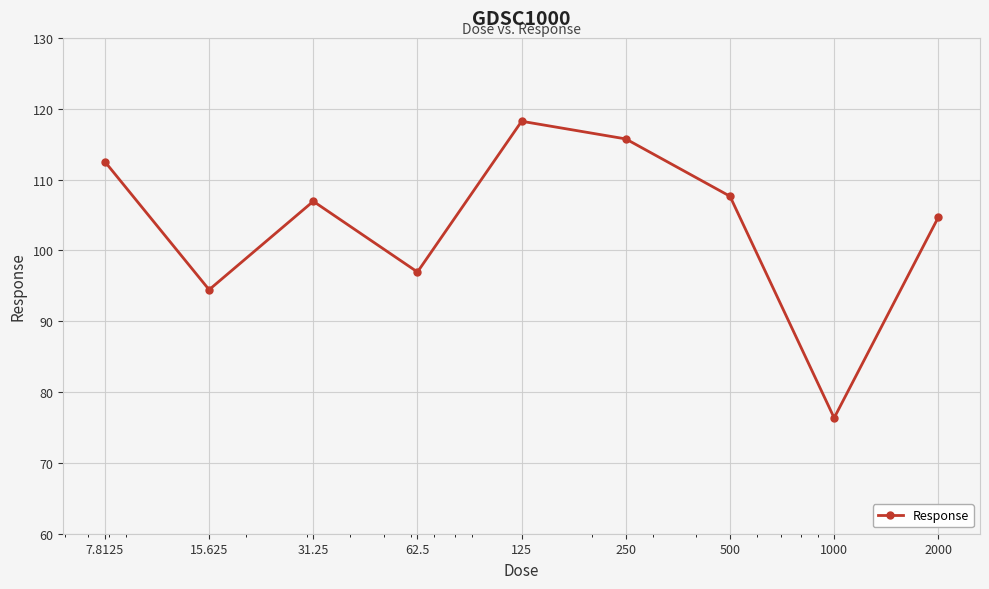

True or false: there are more than 0 points higher than both neighbors.

True